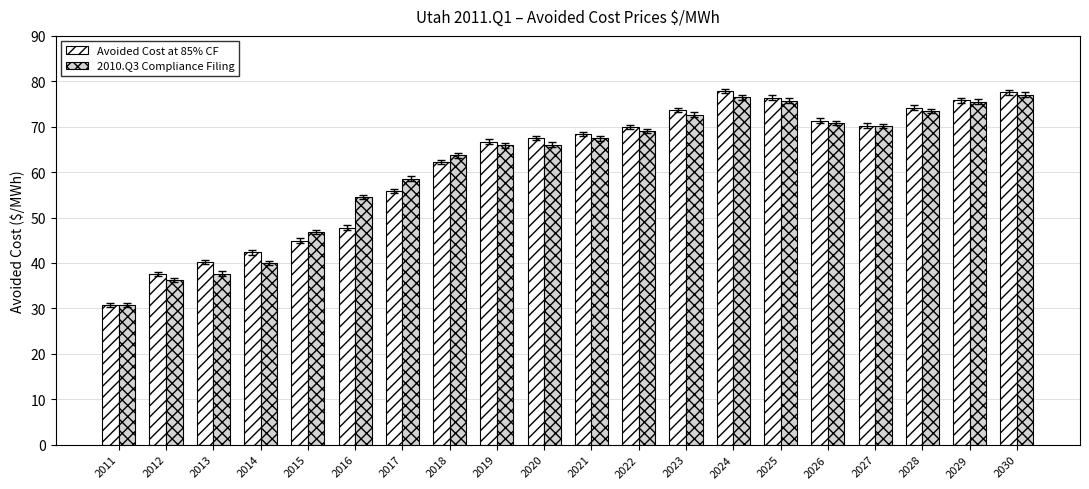

Are the bars horizontal?

No